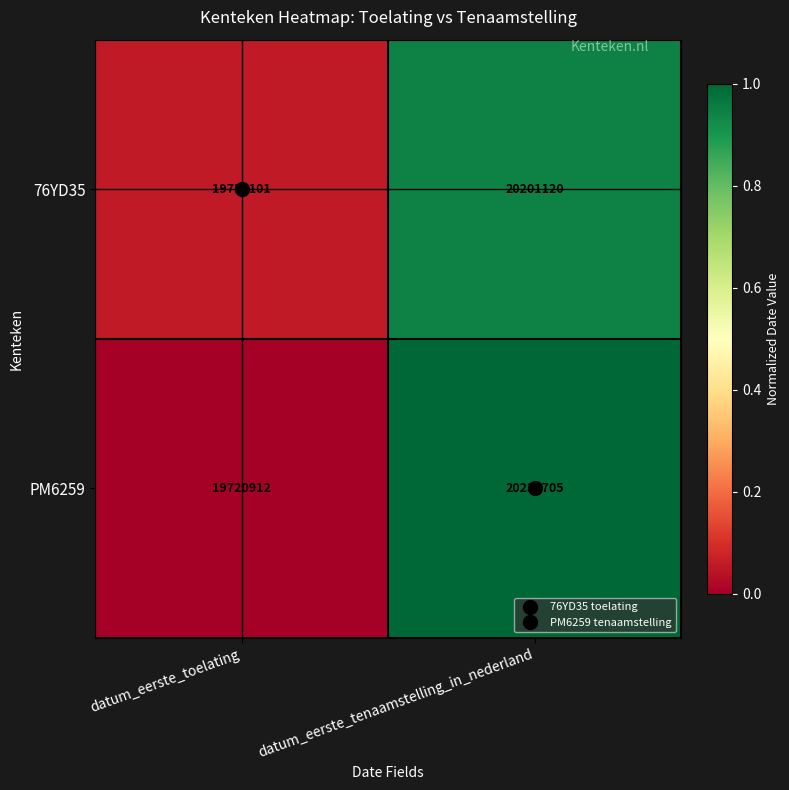

What is the greatest value displayed?

20230705